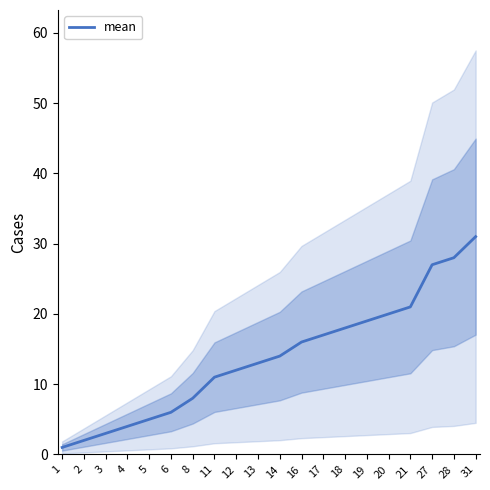

How many lines are shown in the chart?

1